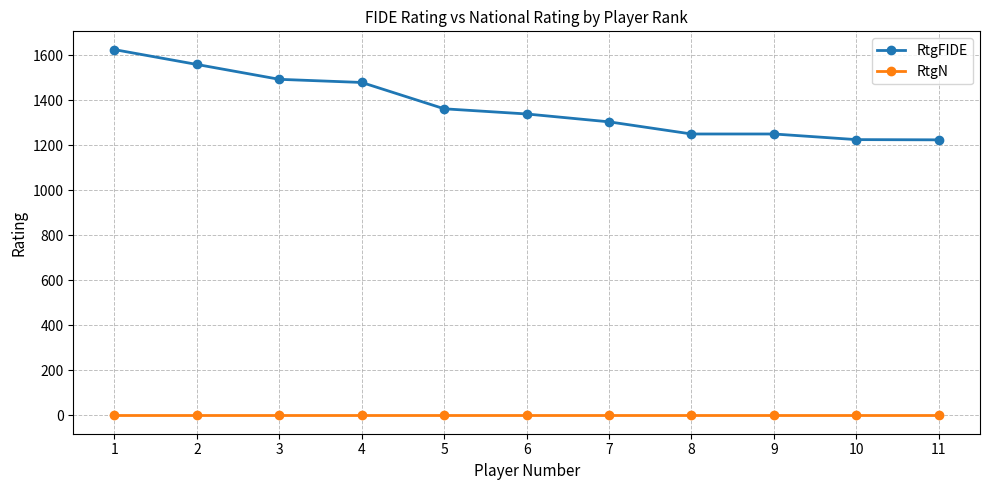

List the series in order of their peak value, highest first.

RtgFIDE, RtgN